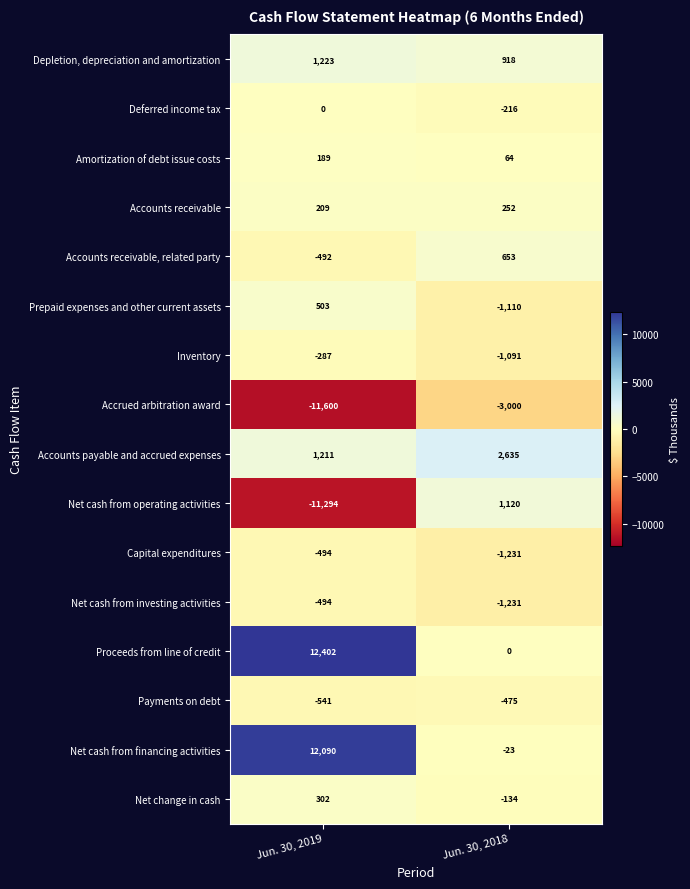

Is it true that Net cash from investing activities equals -494 at Jun. 30, 2019?

True